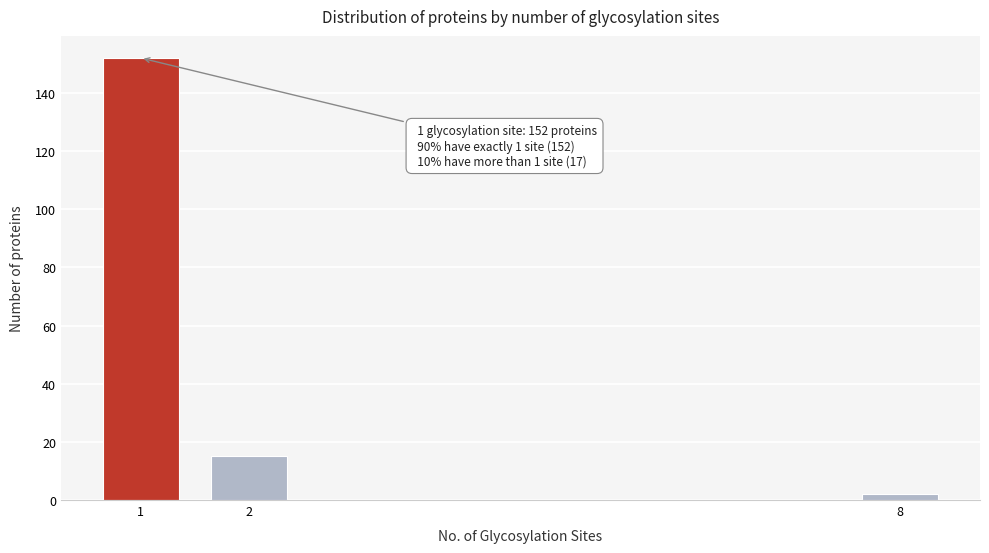

Reading left to right, what are all the values shown in this chart?

1=152	2=15	8=2